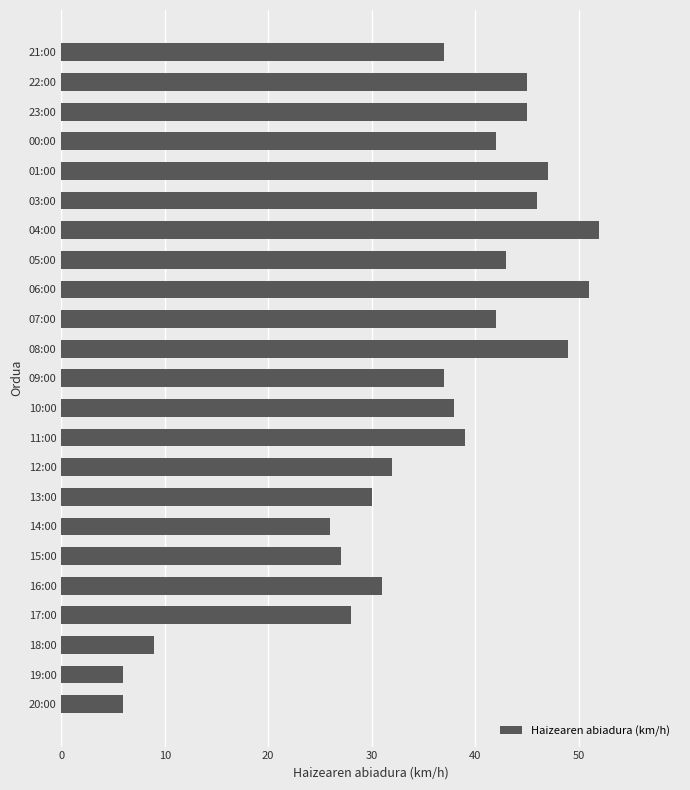

What is the average value?

35